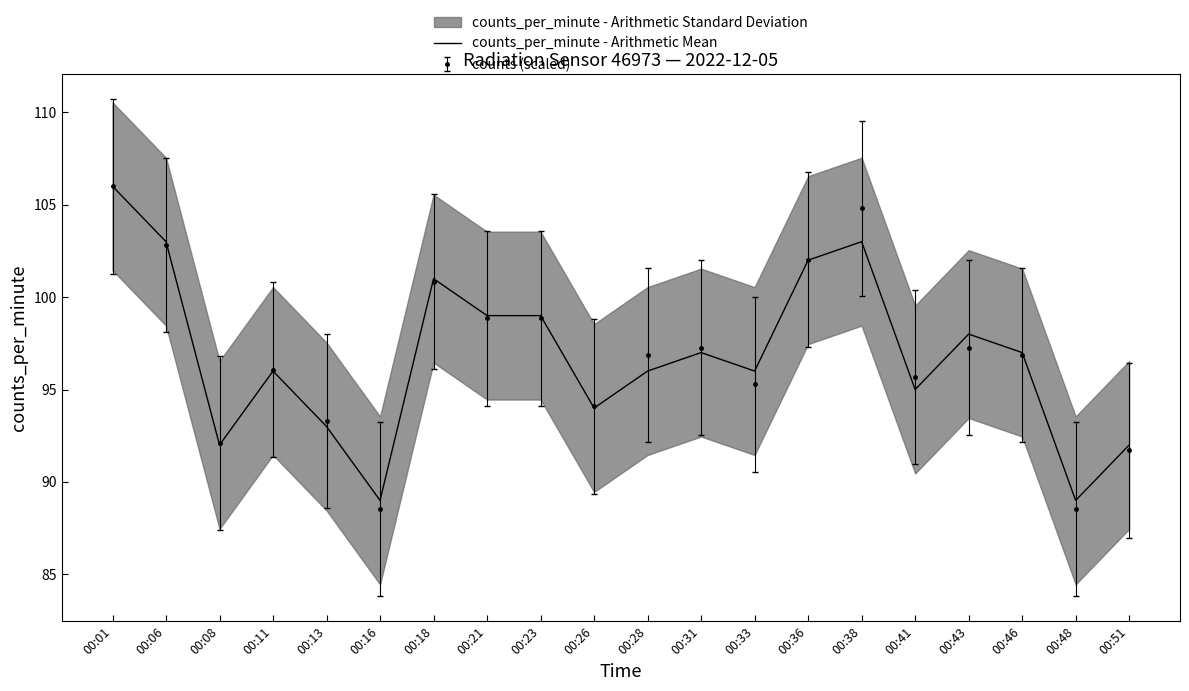

What is the difference between the values at 00:08 and 00:06?

11